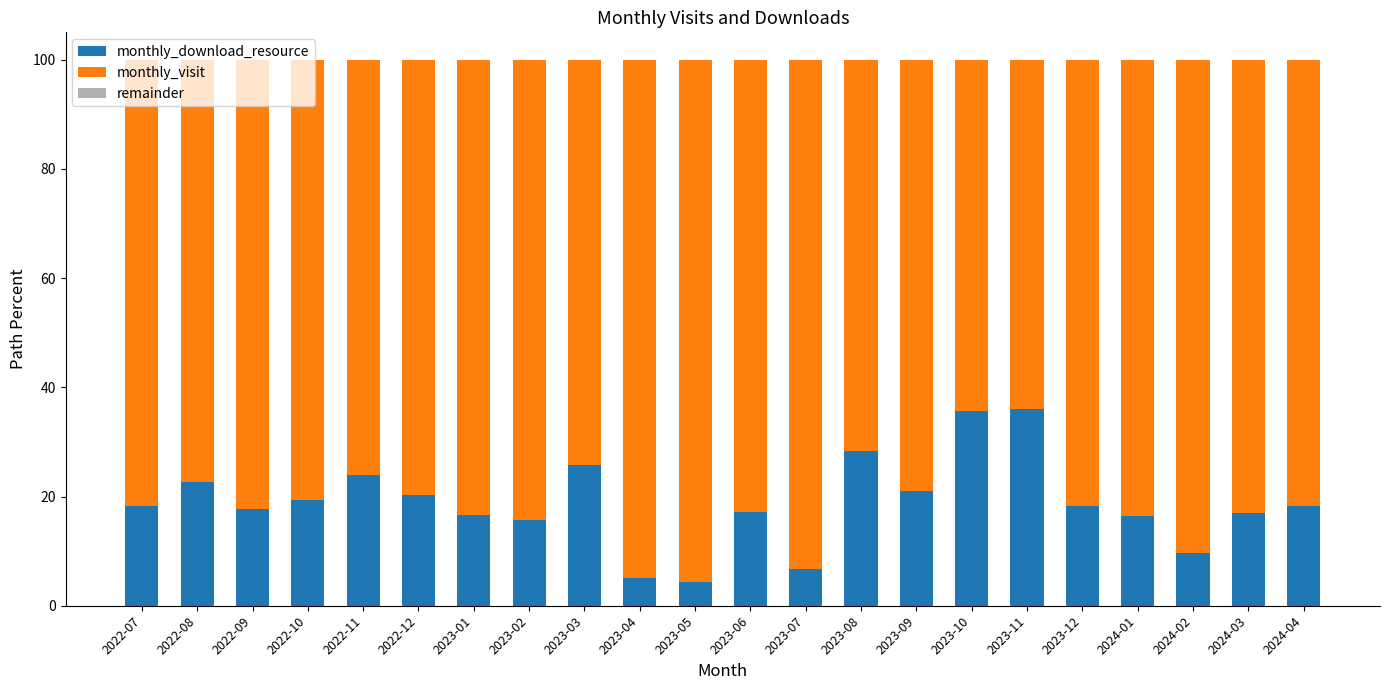

What is the highest value of the monthly_download_resource series?

36.0